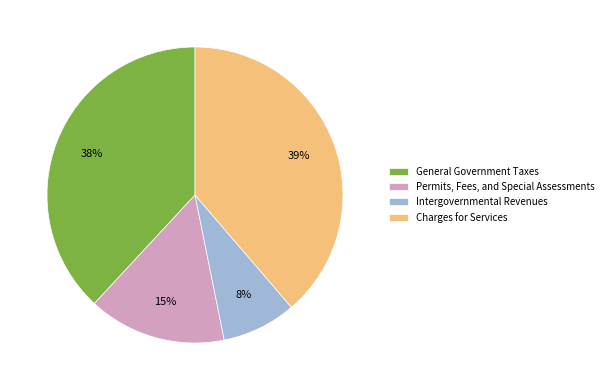

Which has a higher value, Charges for Services or Permits, Fees, and Special Assessments?

Charges for Services